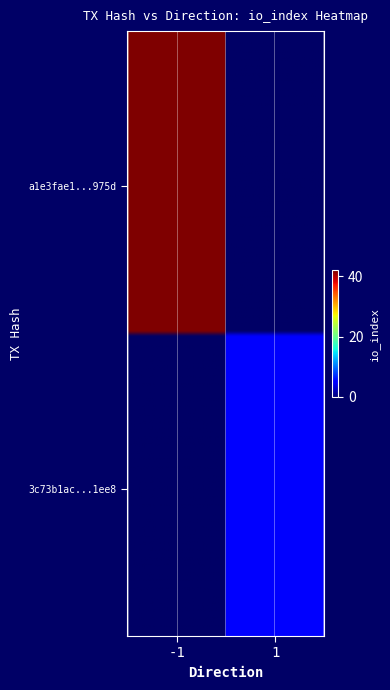

Rank the series by their maximum value, from lowest to highest.

3c73b1ac098e965832f826ad8c761bad5991ee8, a1e3fae1d442f51a2eb5d928d8842cd840f975d